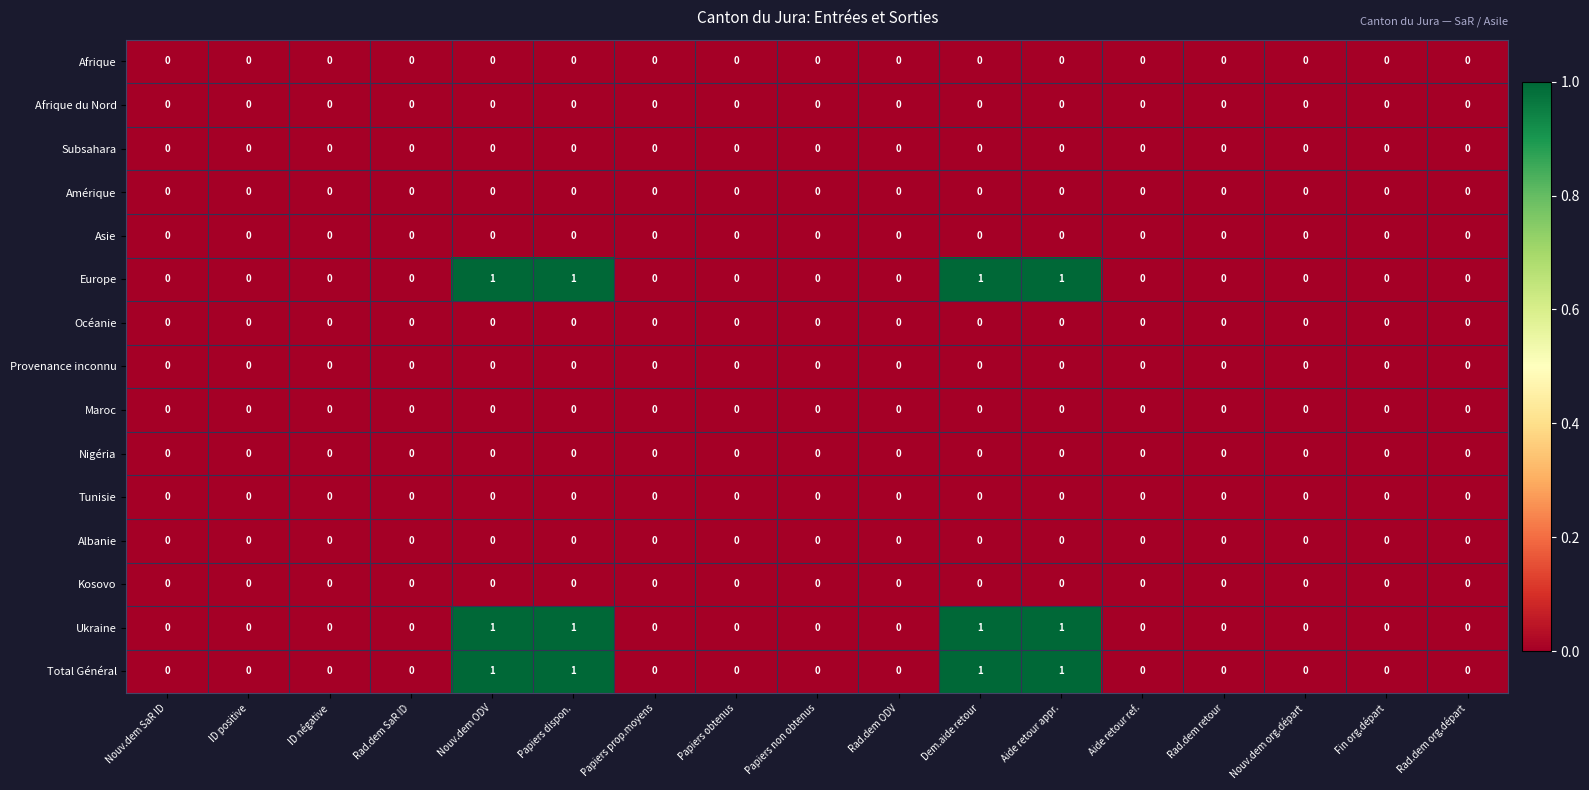

Count the Total Général values in the range 0 to 1.

17